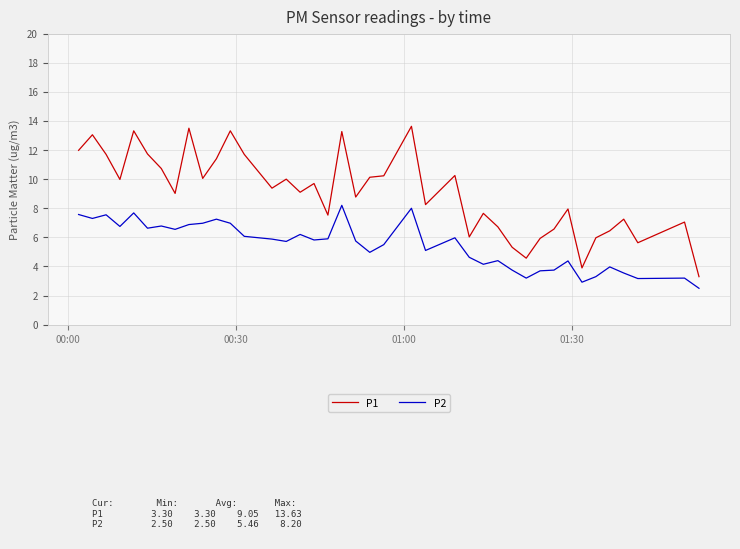

What is the difference between the maximum and minimum values in the P2 series?

5.7